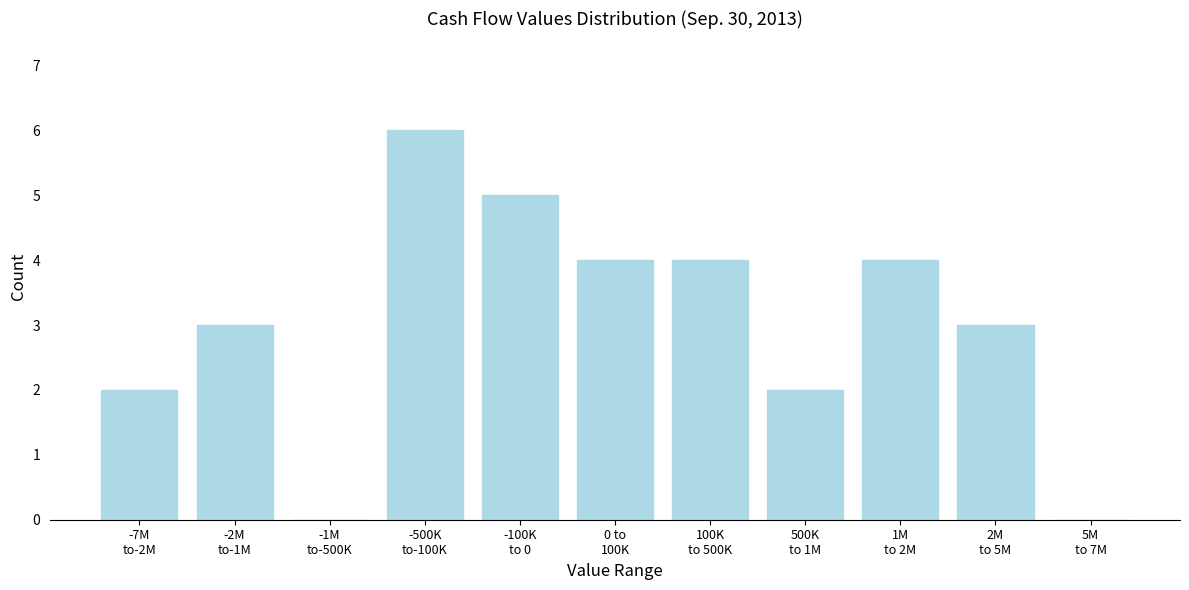

What is the greatest value displayed?

6